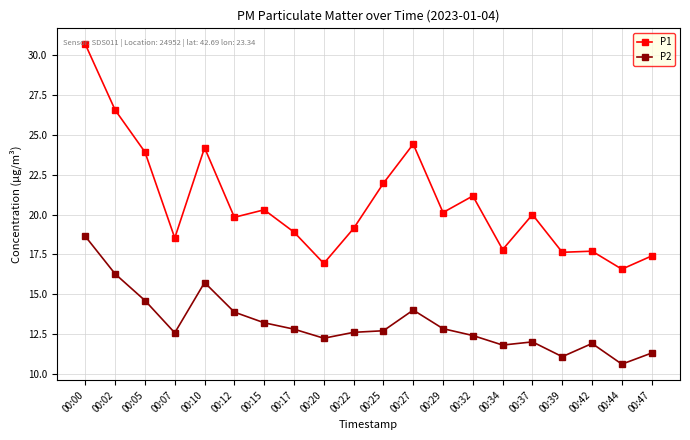

What are all the series names shown in the legend?

P1, P2